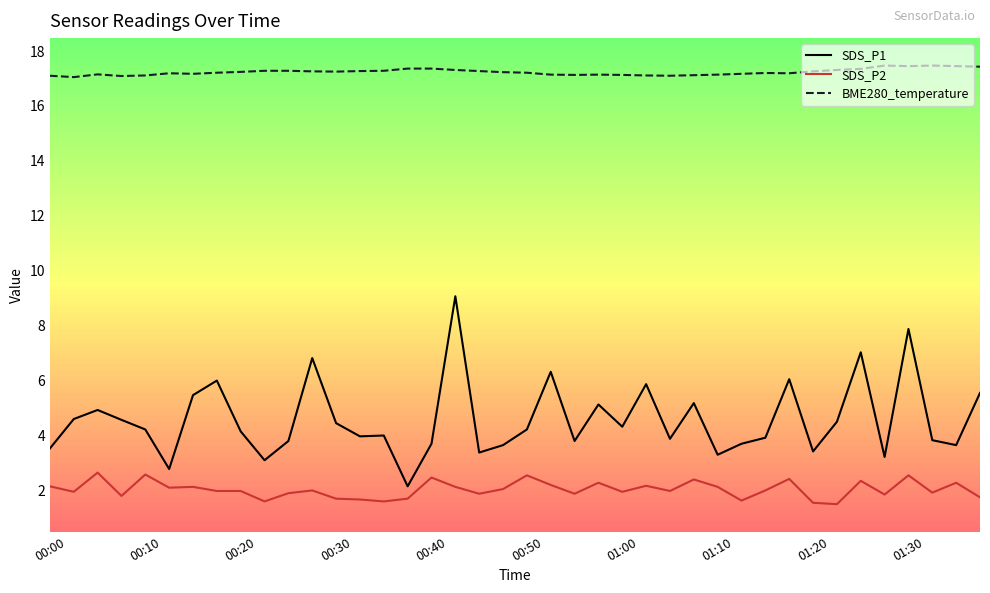

Rank the series by their maximum value, from lowest to highest.

SDS_P2, SDS_P1, BME280_temperature